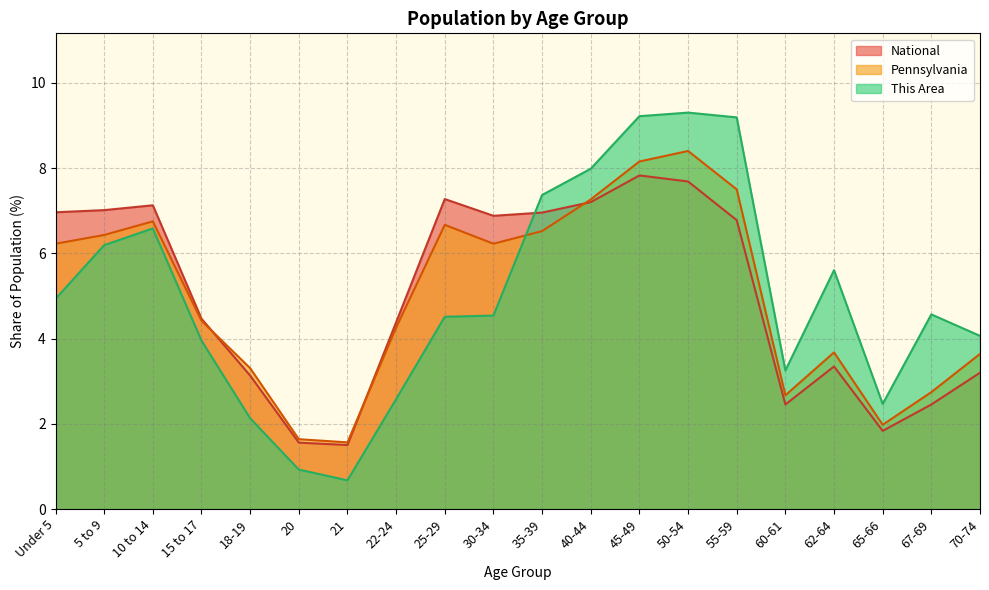

True or false: National has a value of 7.1 at 10 to 14.

True